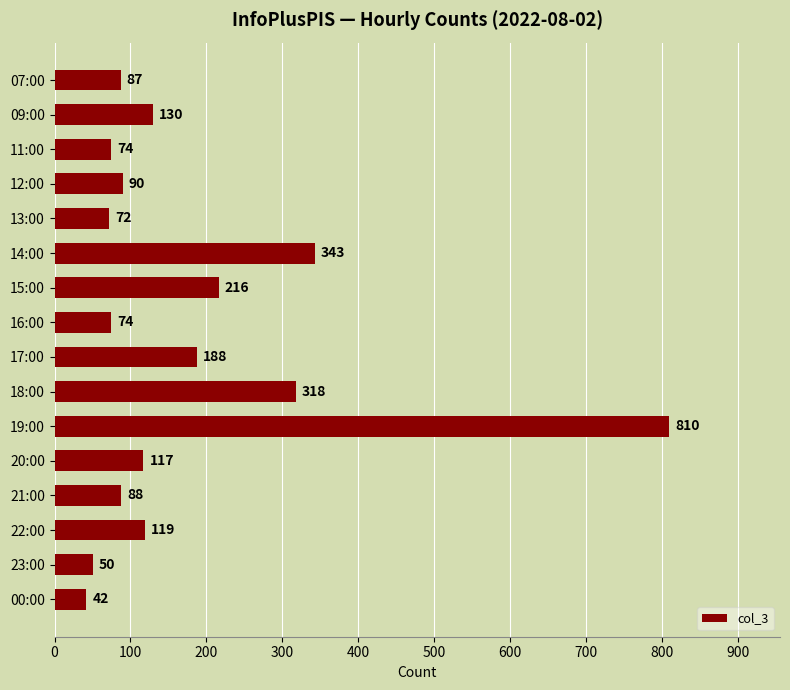

What is the average value?

176